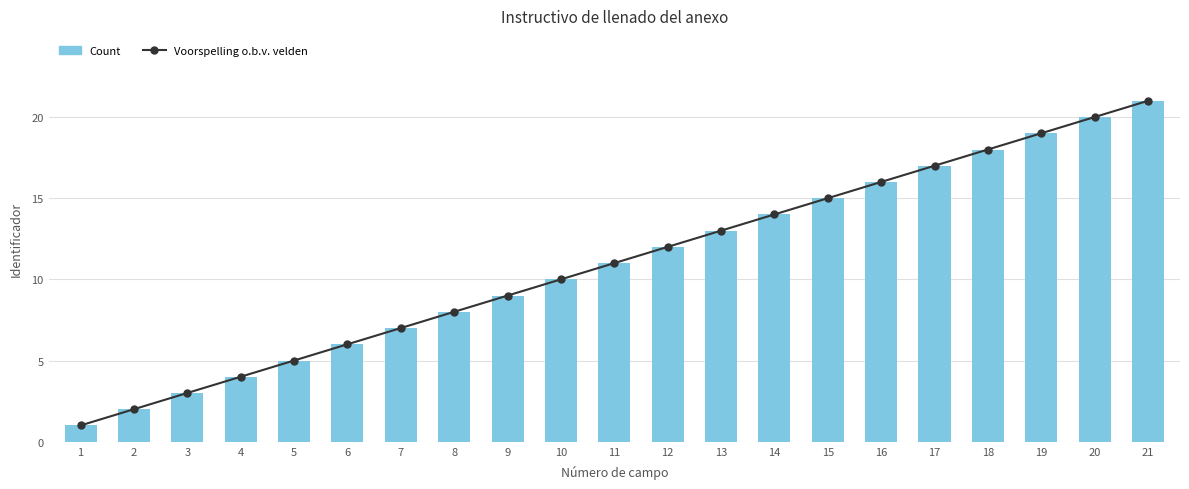

Reading left to right, transcribe all the data shown in this chart.

Voorspelling o.b.v. velden: 1=1	2=2	3=3	4=4	5=5	6=6	7=7	8=8	9=9	10=10	11=11	12=12	13=13	14=14	15=15	16=16	17=17	18=18	19=19	20=20	21=21
Count: 1=1	2=2	3=3	4=4	5=5	6=6	7=7	8=8	9=9	10=10	11=11	12=12	13=13	14=14	15=15	16=16	17=17	18=18	19=19	20=20	21=21